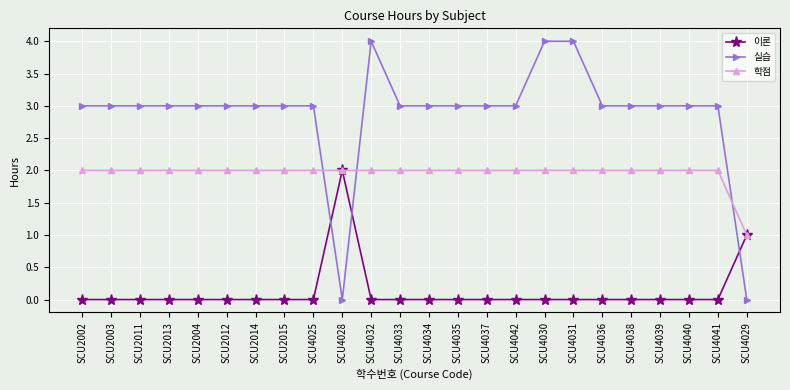

What are all the series names shown in the legend?

이론, 실습, 학점